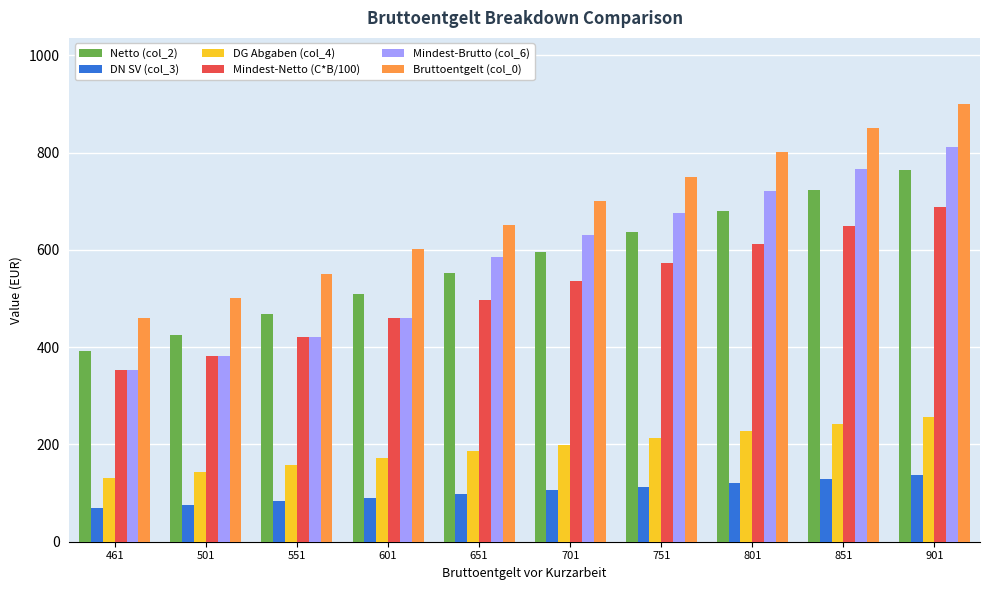

At which label does Bruttoentgelt (col_0) reach its peak?

901